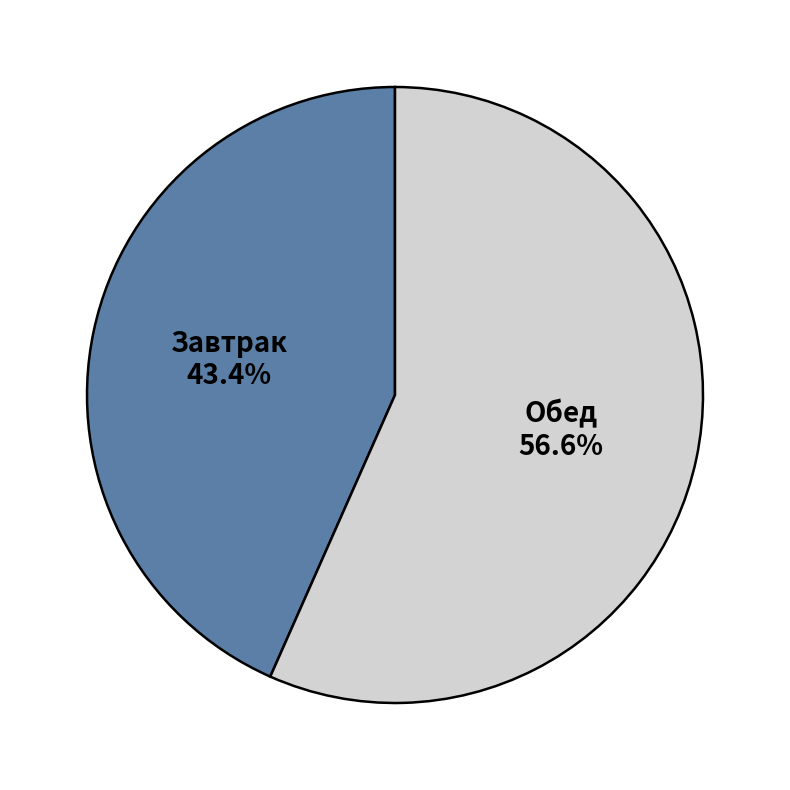

Which has a higher value, Завтрак or Обед?

Обед